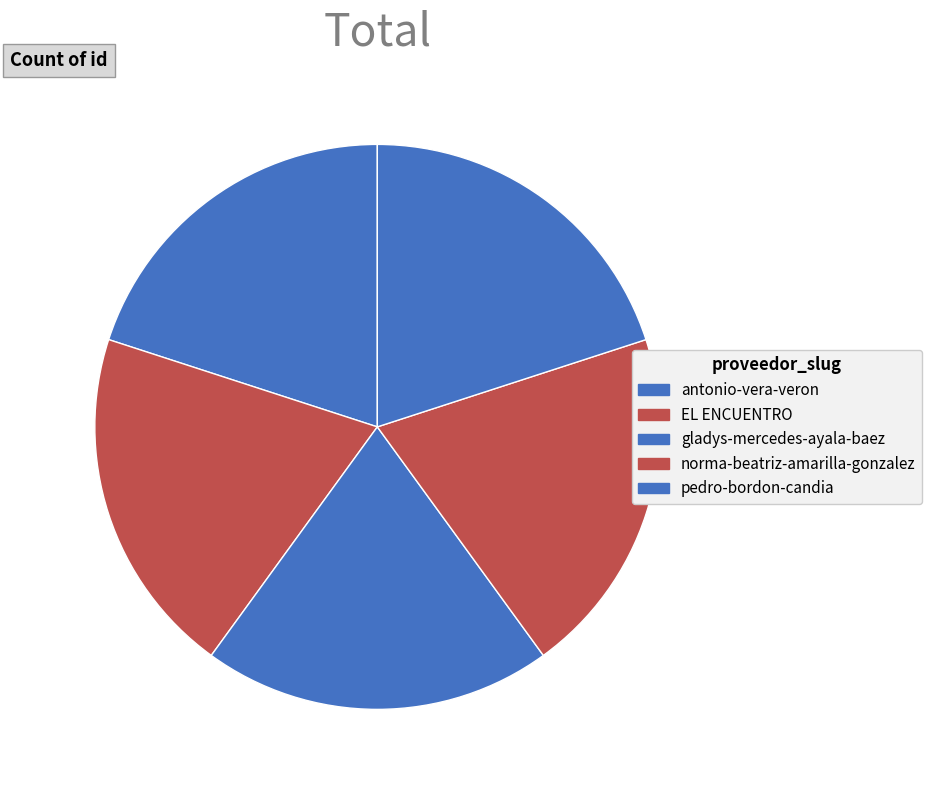

Which category has the smallest portion of the pie?

pedro-bordon-candia